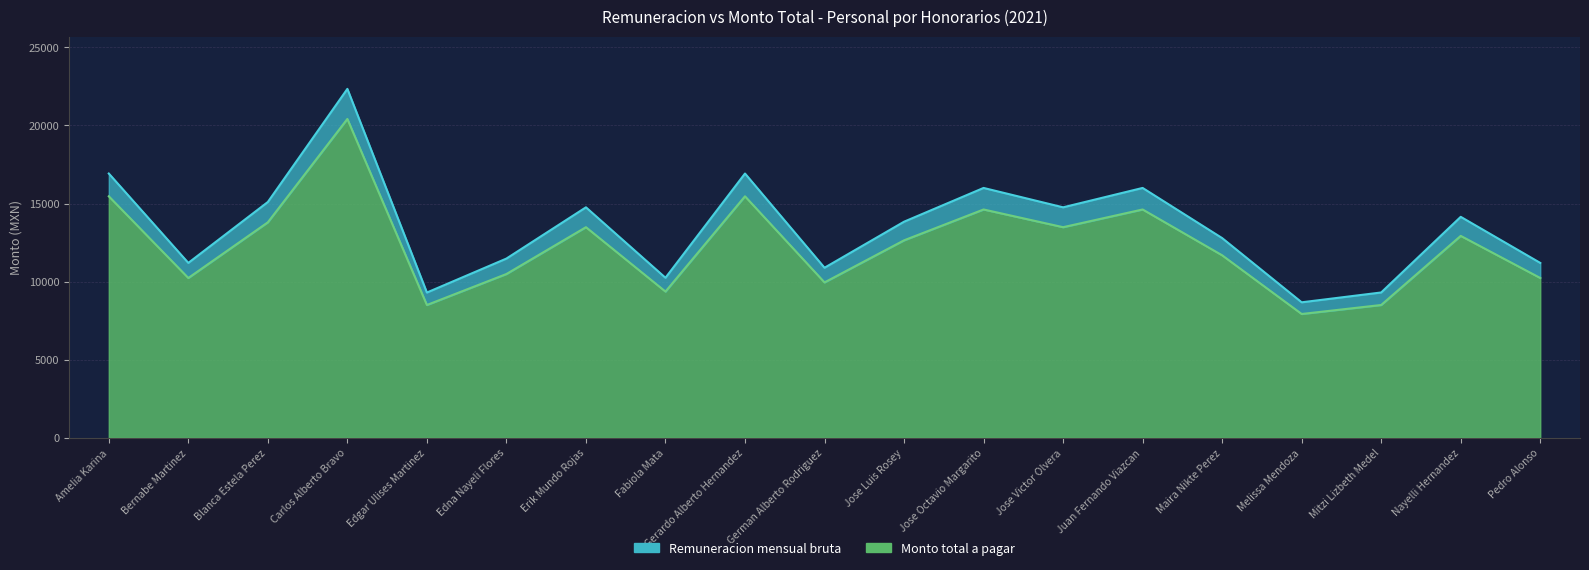

True or false: Remuneracion mensual bruta has a value of 14150.0 at Nayelli Hernandez.

True